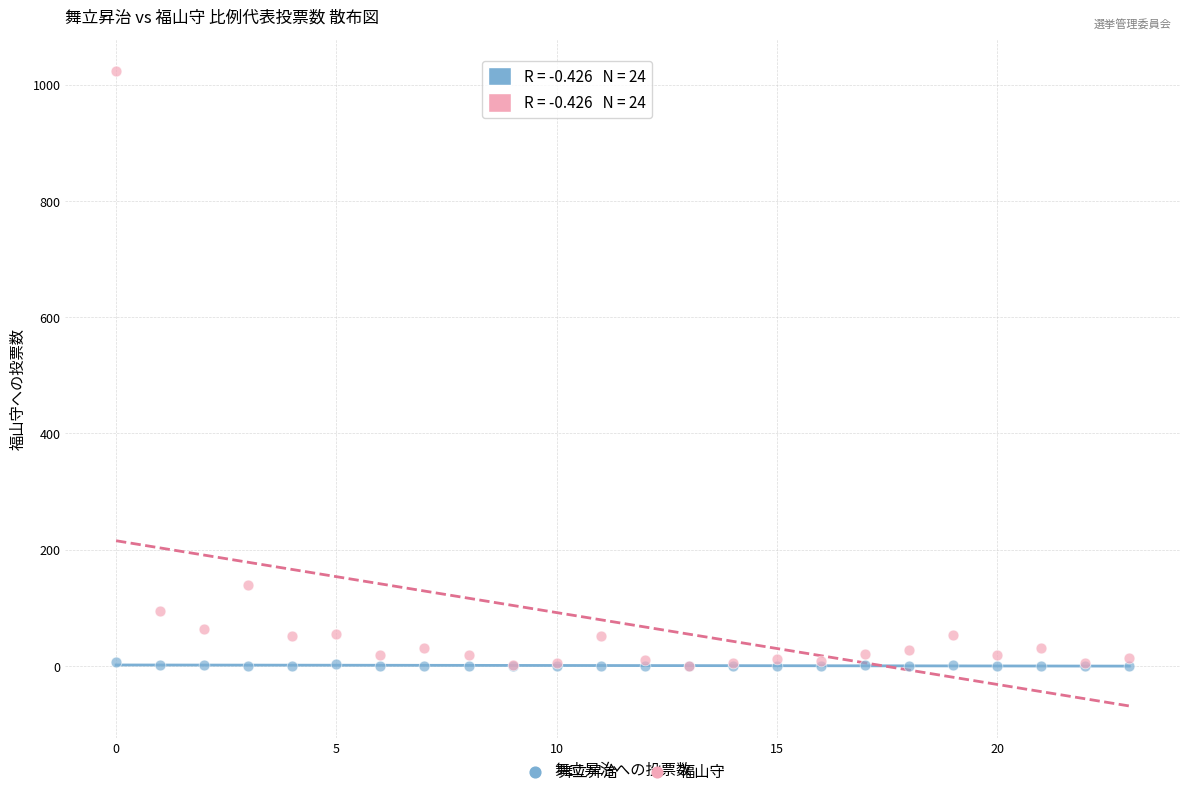

In the 福山守 series, what Y value is closest to 512?

139